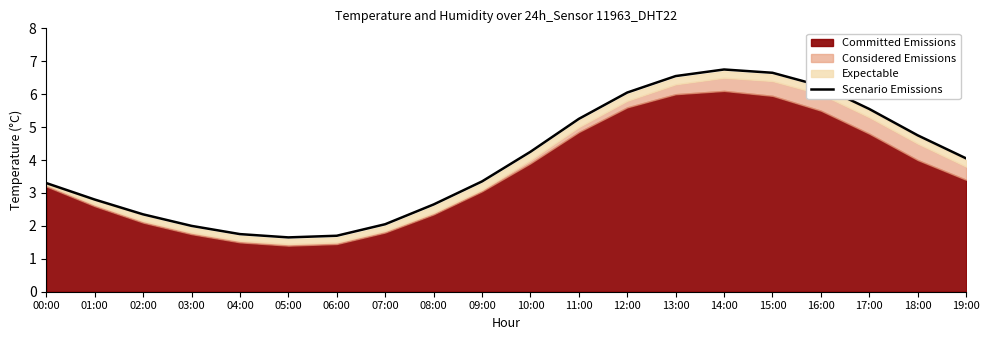

The value at 15:00 is 6.7. True or false?

True